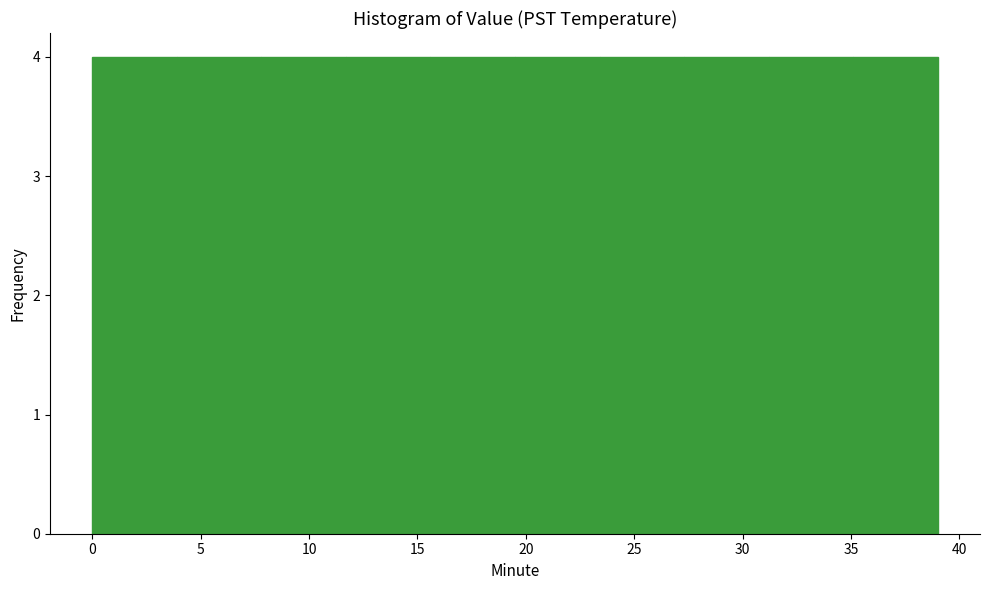

Reading left to right, transcribe this chart: for each bar, give the range it covers on the x-axis and its height. Neither the bar edges nor the heights are printed on the chart, so give them approximately, as read against the axes.

0.0 to 3.9: 4
3.9 to 7.8: 4
7.8 to 11.7: 4
11.7 to 15.6: 4
15.6 to 19.5: 4
19.5 to 23.4: 4
23.4 to 27.3: 4
27.3 to 31.2: 4
31.2 to 35.1: 4
35.1 to 39.0: 4